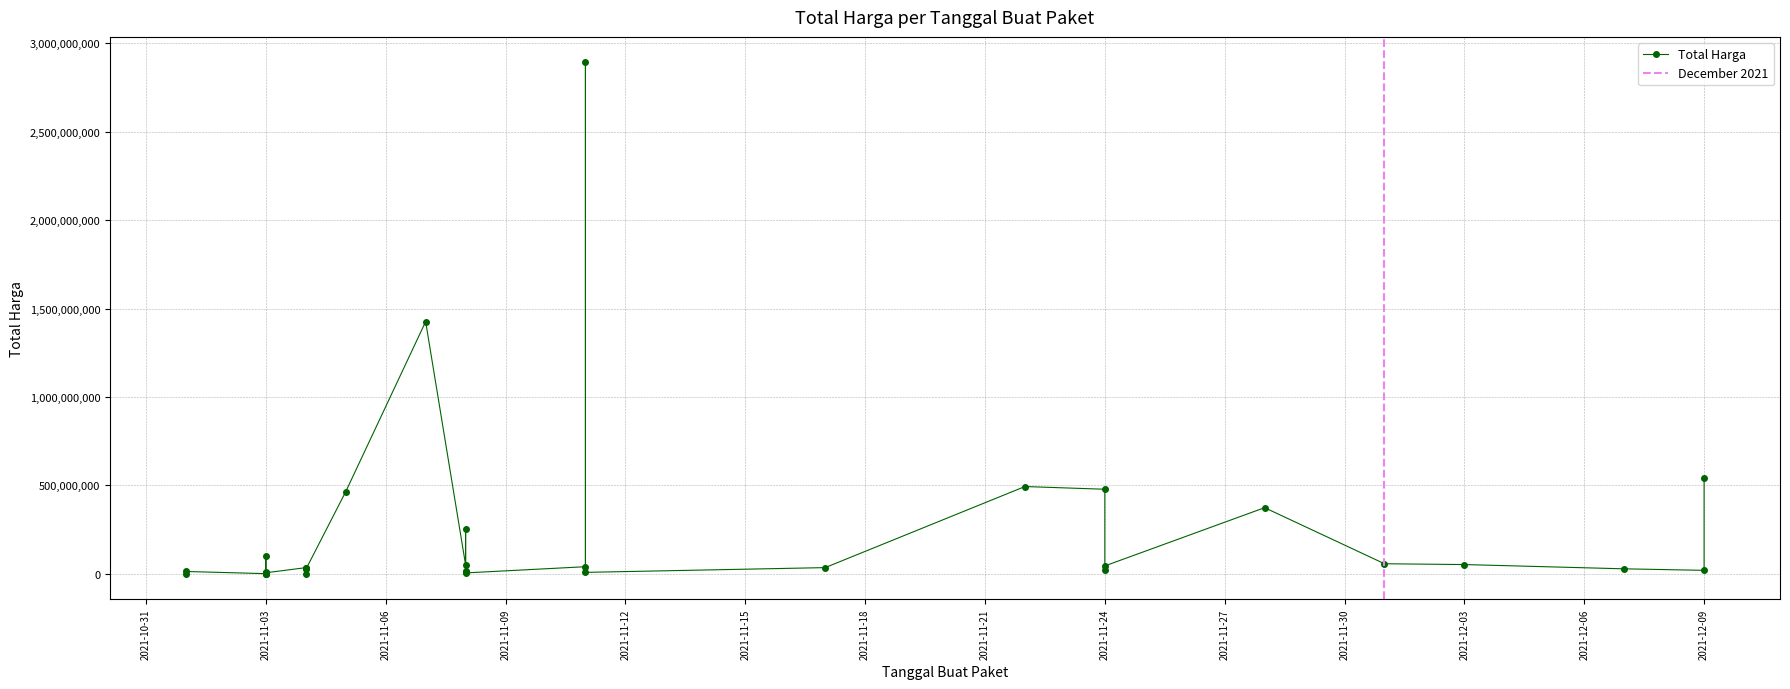

How many categories are shown in the chart?

35